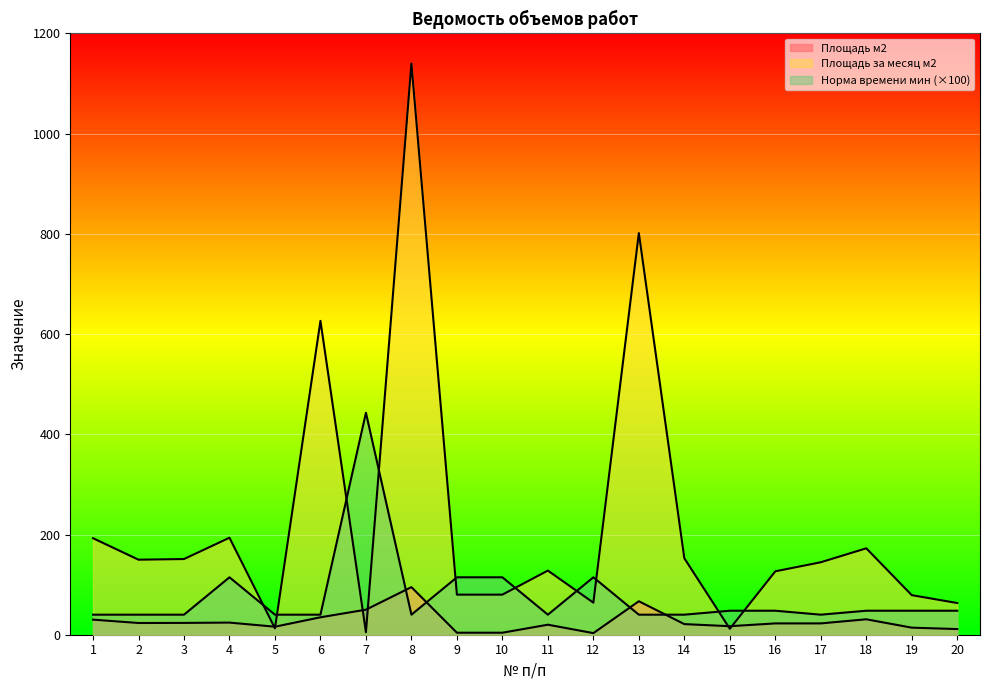

After their last crossing, which series has the higher values: Площадь за месяц м2 or Площадь м2?

Площадь за месяц м2